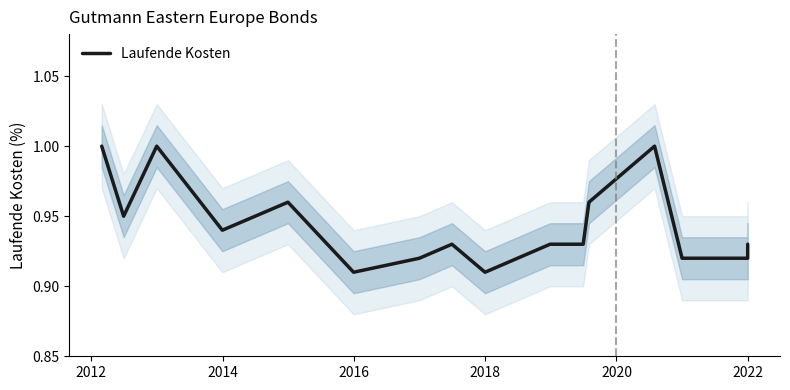

How many distinct data groups are displayed?

1